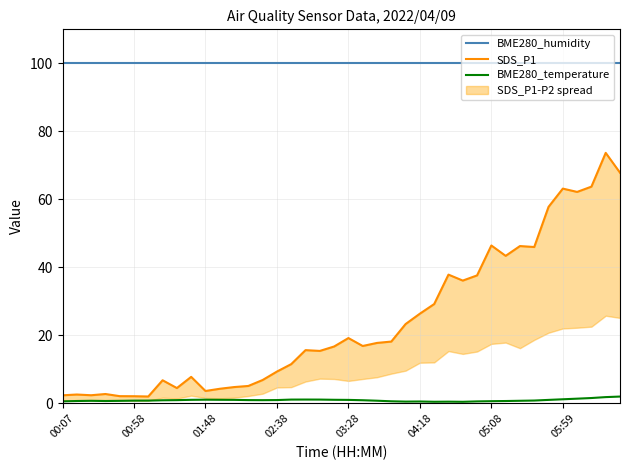

Between 29 and 32, which is larger?

29